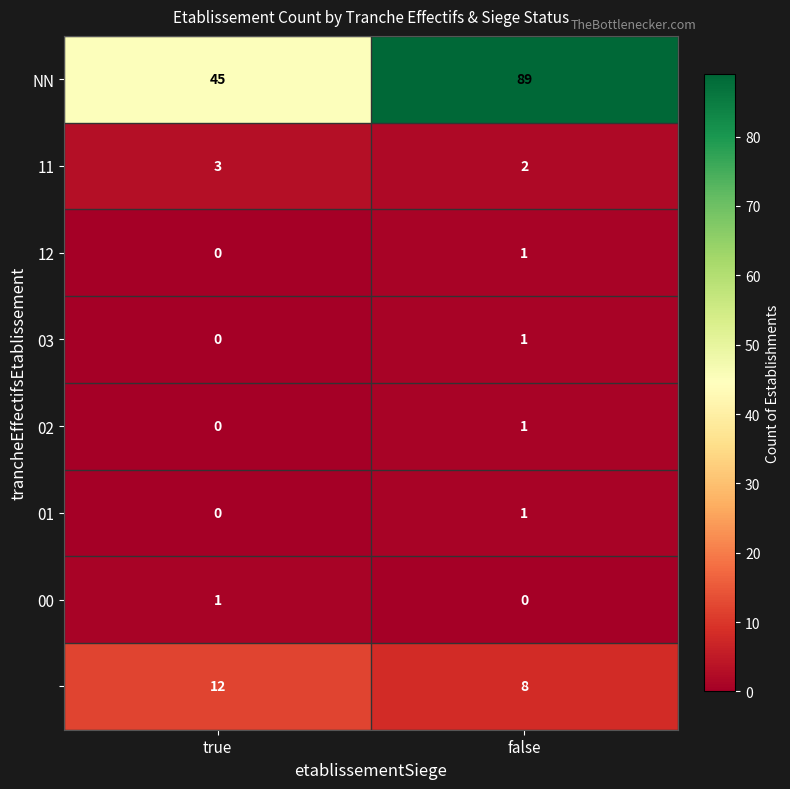

What is the total value across all series at false?

103